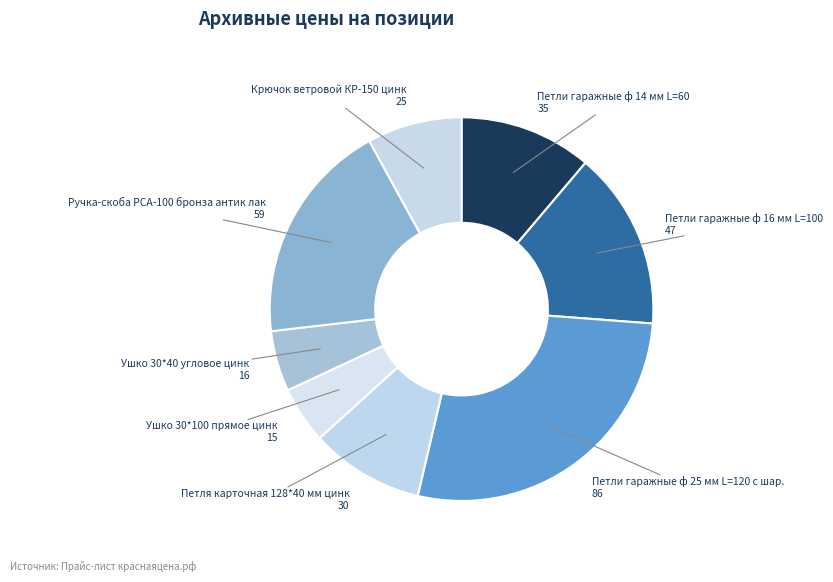

Which category has the biggest portion of the pie?

Петли гаражные ф 25 мм L=120 с шар.